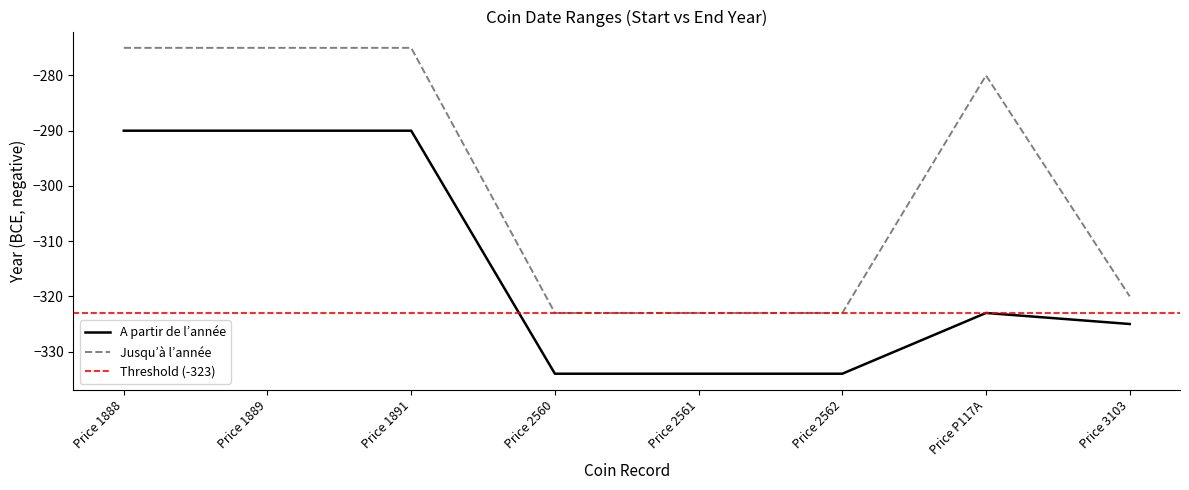

The A partir de l’année series shows -167 at Price 1889. True or false?

False